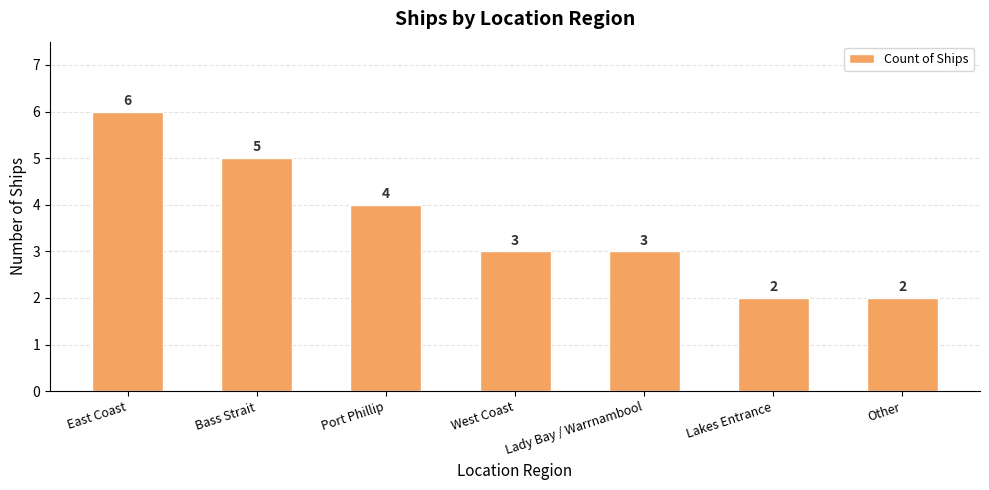

What is the approximate value at Port Phillip?

4